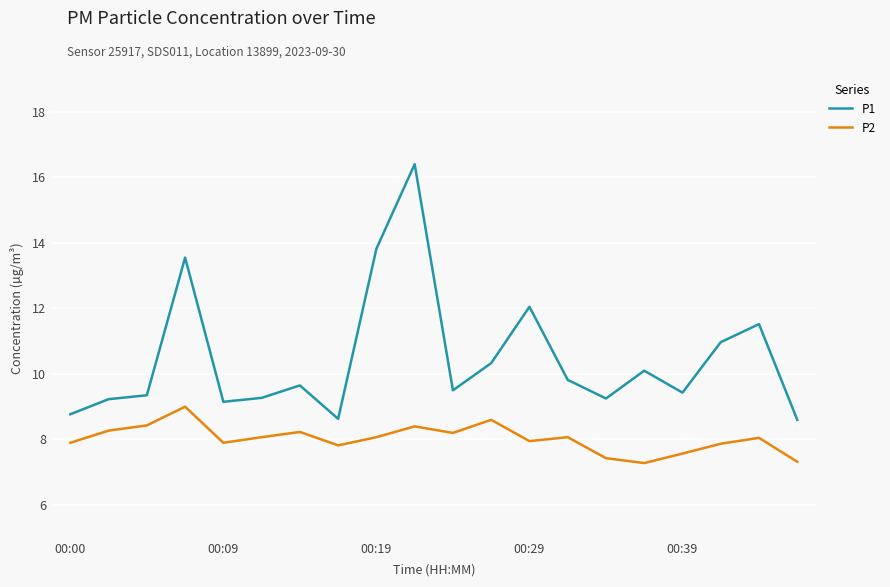

What is the difference between the maximum and minimum values in the P2 series?

1.7